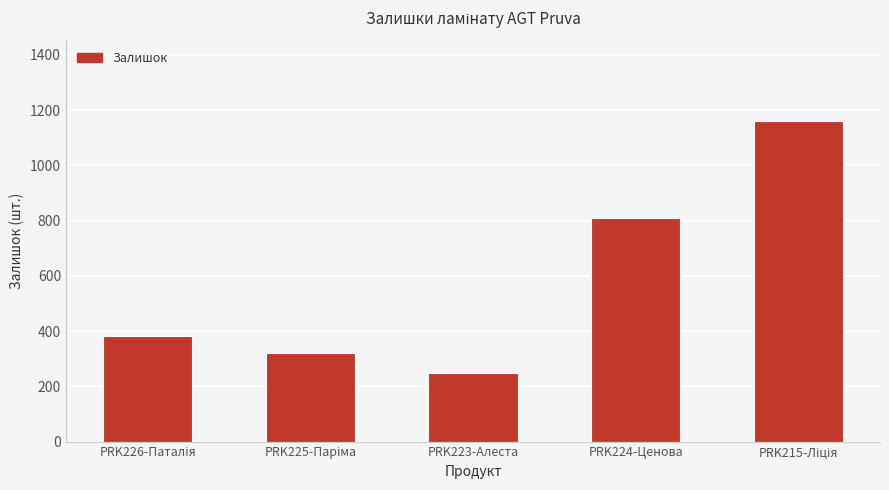

Does the chart contain stacked bars?

No